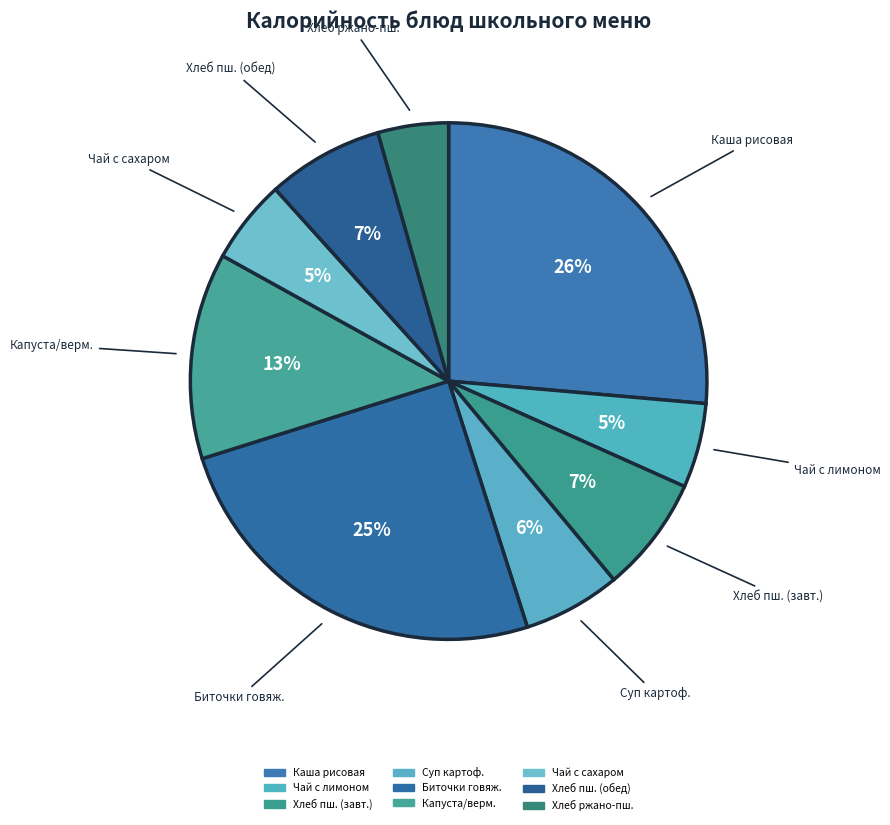

Count the number of slices in the pie.

9